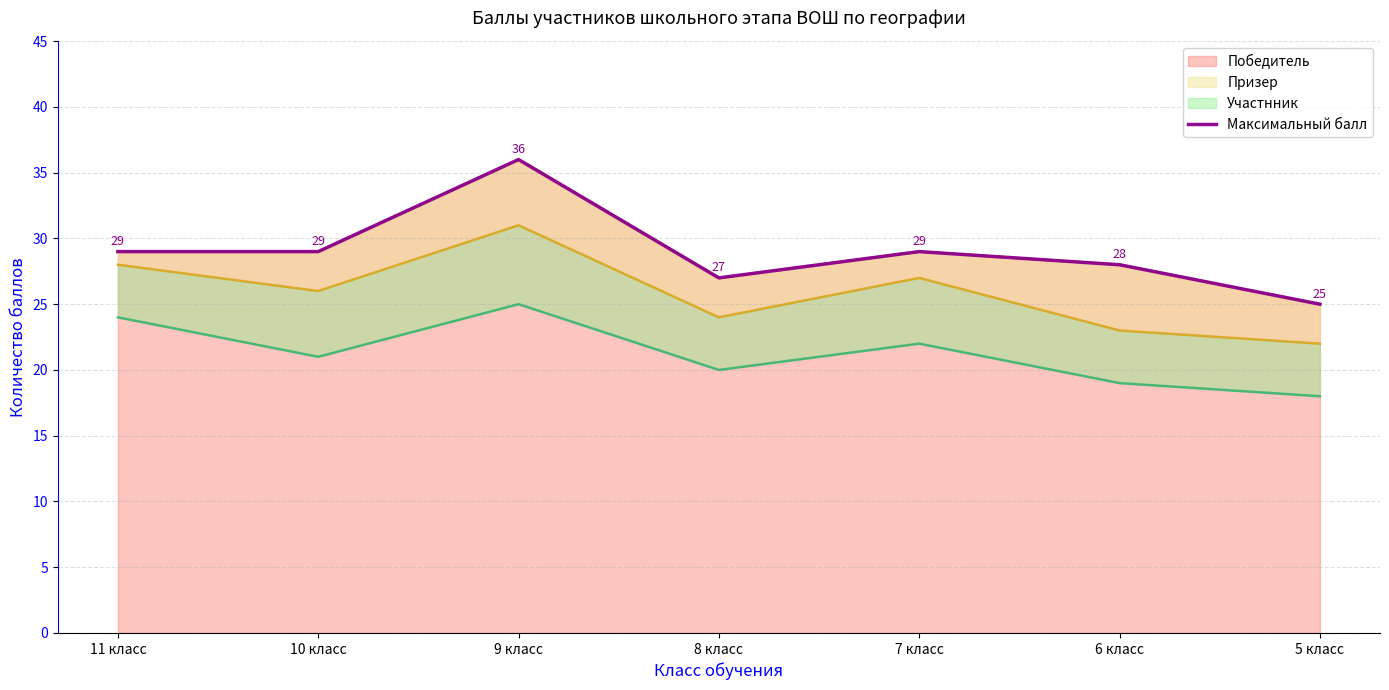

What is the difference between the second highest and minimum values?

4